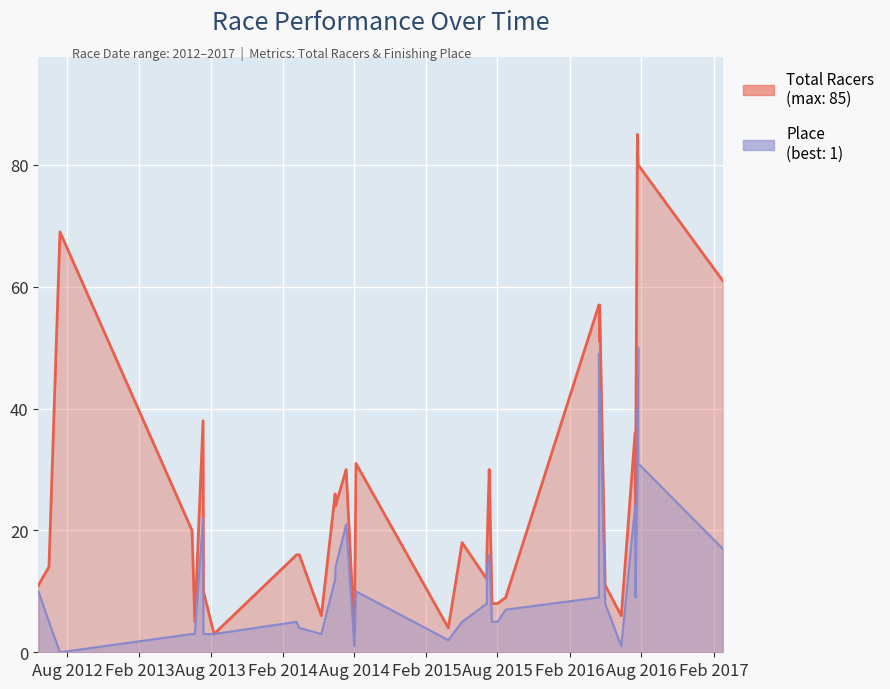

What is the difference between the Place values at 19 and 16?

12